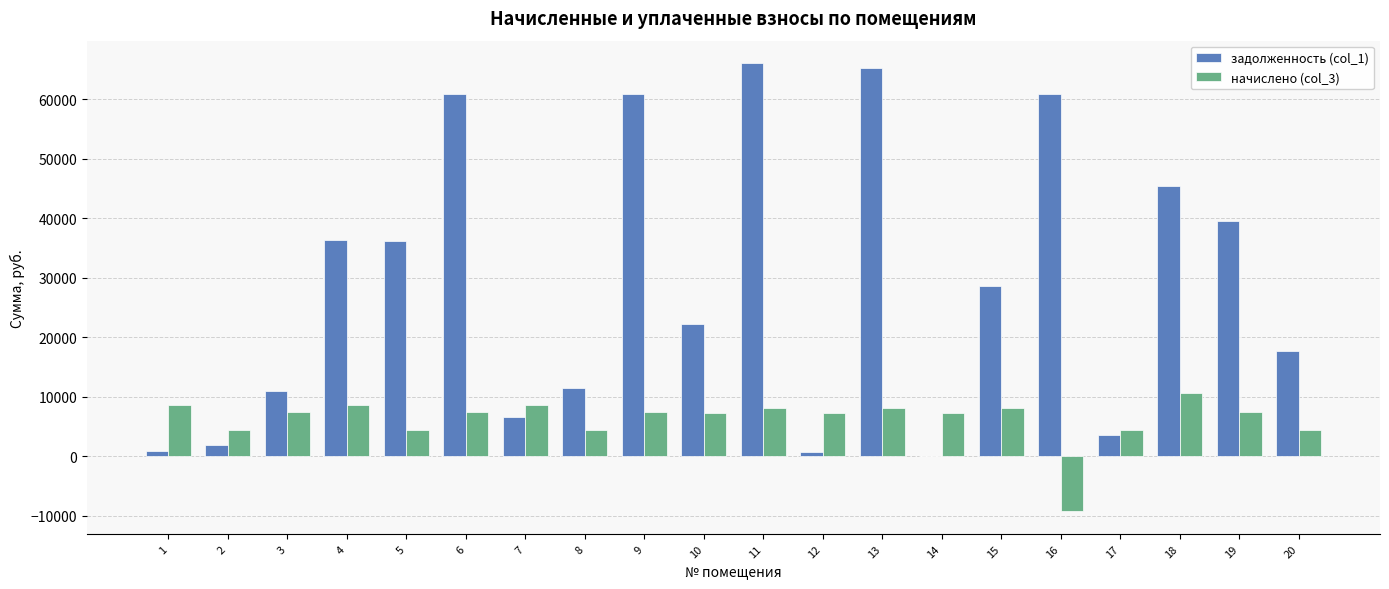

How many groups of bars are there?

20